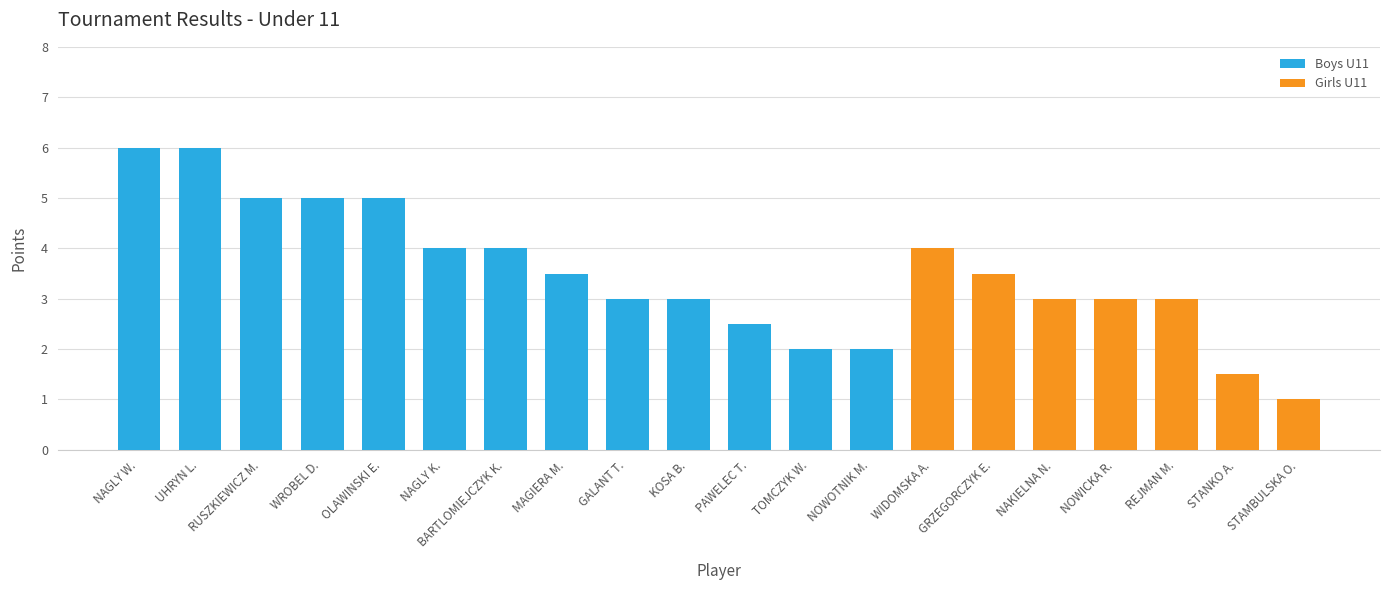

True or false: the data shows 5.1 at KOSA B..

False